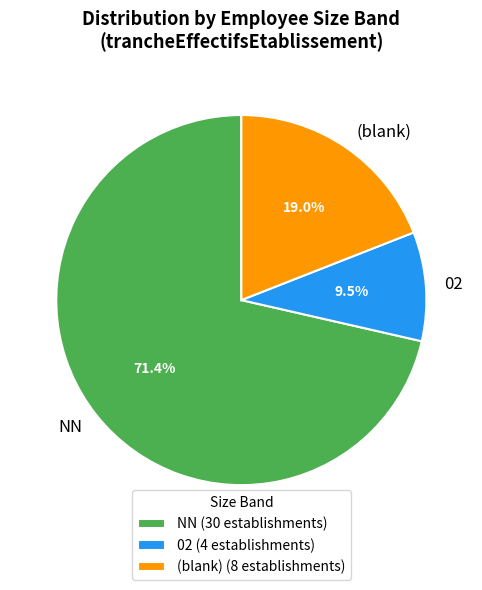

Which category has the biggest portion of the pie?

NN